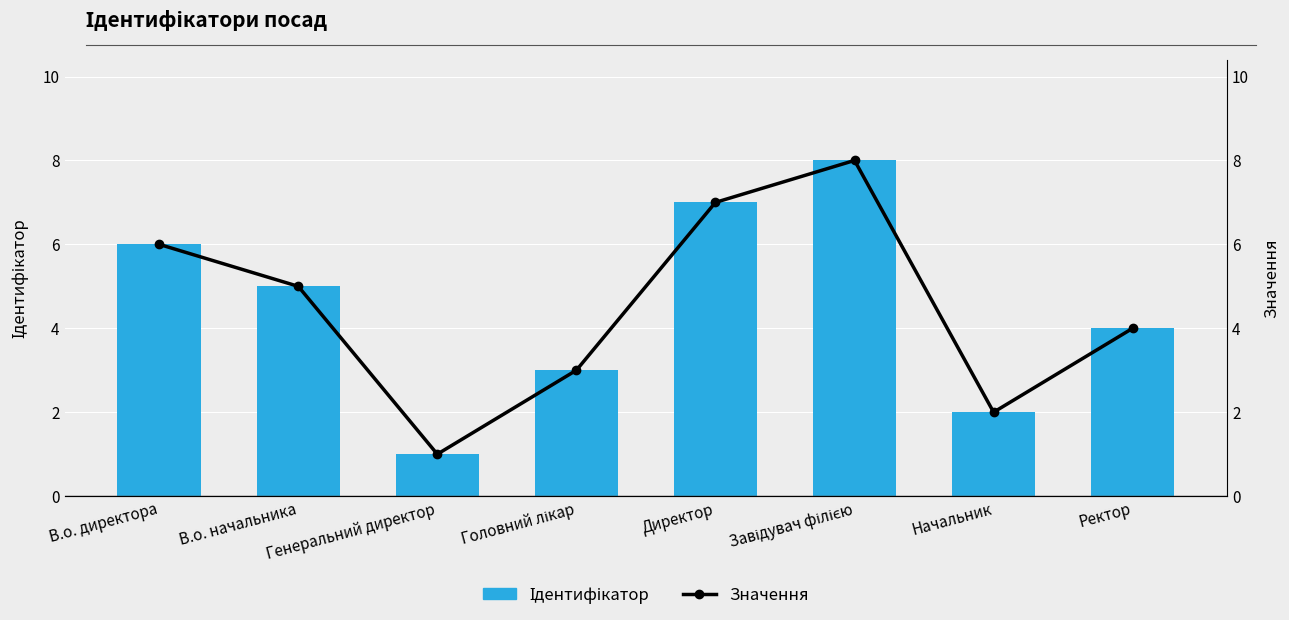

What is the difference between the maximum and minimum values in the Значення series?

7